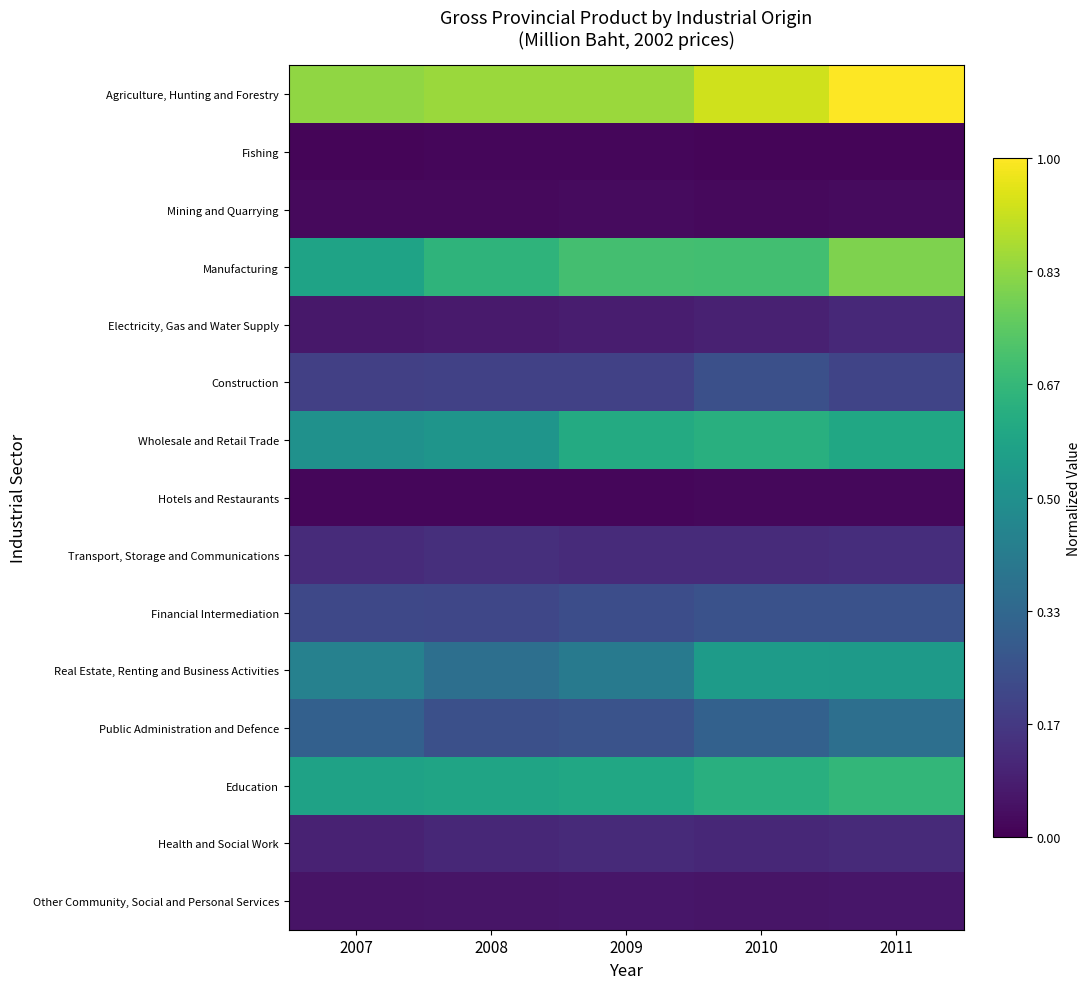

Reading left to right, what are all the values shown in this chart?

Agriculture, Hunting and Forestry: 2007=0.8	2008=0.9	2009=0.8	2010=0.9	2011=1.0
Fishing: 2007=0.0	2008=0.0	2009=0.0	2010=0.0	2011=0.0
Mining and Quarrying: 2007=0.0	2008=0.0	2009=0.0	2010=0.0	2011=0.0
Manufacturing: 2007=0.6	2008=0.7	2009=0.7	2010=0.7	2011=0.8
Electricity, Gas and Water Supply: 2007=0.1	2008=0.1	2009=0.1	2010=0.1	2011=0.1
Construction: 2007=0.2	2008=0.2	2009=0.2	2010=0.2	2011=0.2
Wholesale and Retail Trade: 2007=0.5	2008=0.5	2009=0.6	2010=0.6	2011=0.6
Hotels and Restaurants: 2007=0.0	2008=0.0	2009=0.0	2010=0.0	2011=0.0
Transport, Storage and Communications: 2007=0.1	2008=0.1	2009=0.1	2010=0.1	2011=0.1
Financial Intermediation: 2007=0.2	2008=0.2	2009=0.2	2010=0.3	2011=0.3
Real Estate, Renting and Business Activities: 2007=0.4	2008=0.4	2009=0.4	2010=0.5	2011=0.5
Public Administration and Defence: 2007=0.3	2008=0.2	2009=0.3	2010=0.3	2011=0.4
Education: 2007=0.6	2008=0.6	2009=0.6	2010=0.6	2011=0.7
Health and Social Work: 2007=0.1	2008=0.1	2009=0.1	2010=0.1	2011=0.1
Other Community, Social and Personal Services: 2007=0.1	2008=0.1	2009=0.1	2010=0.1	2011=0.1